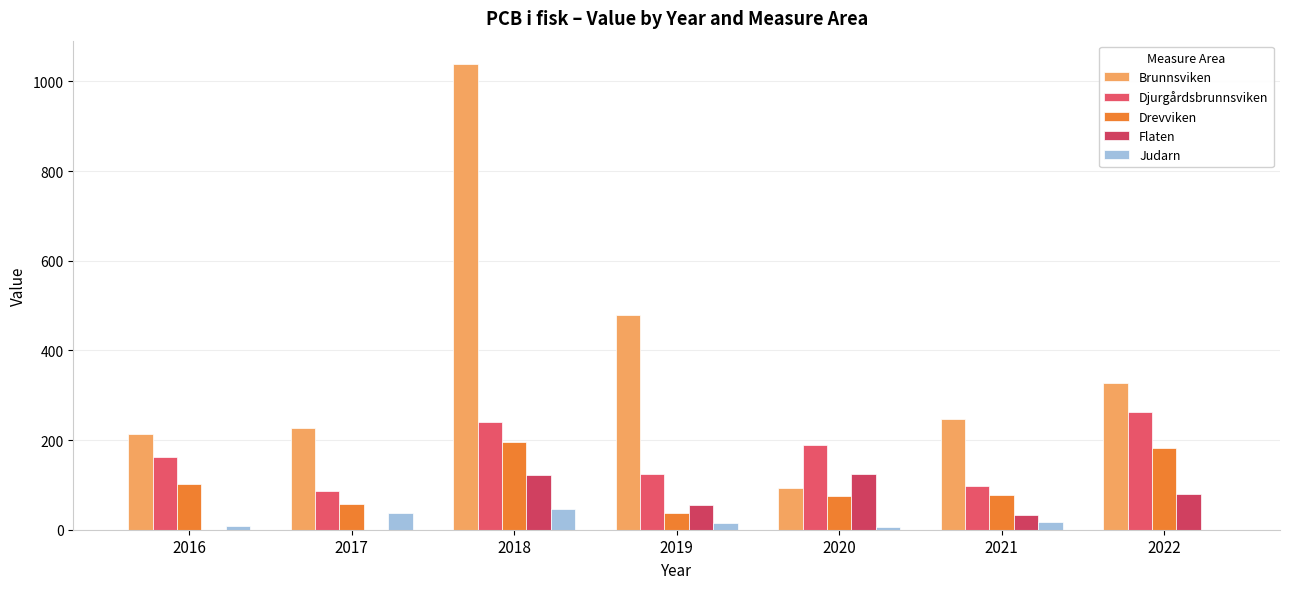

Between 2021 and 2022, which series saw the biggest shift?

Djurgårdsbrunnsviken